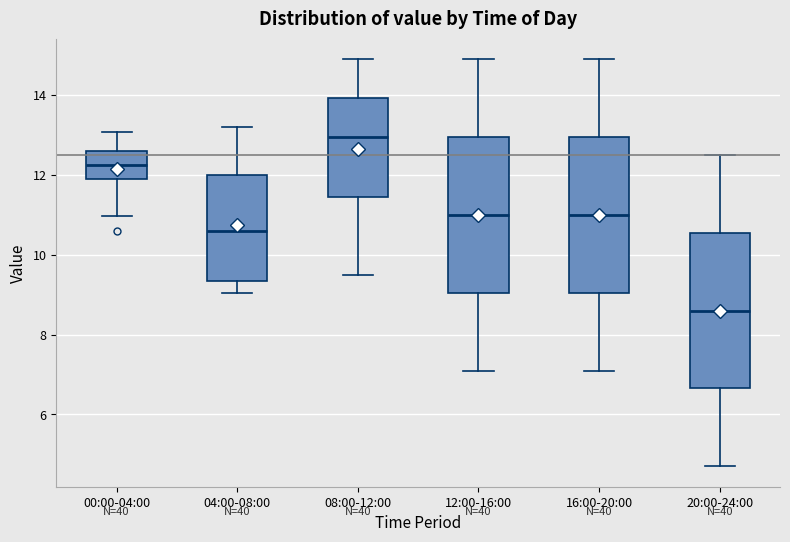

Which box's median line is the highest?

08:00-12:00